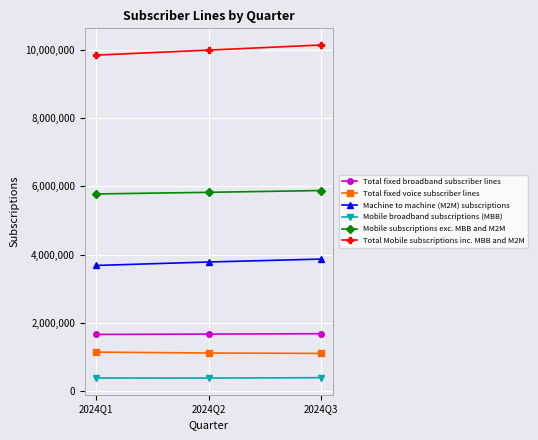

How many data points does each series have?

3